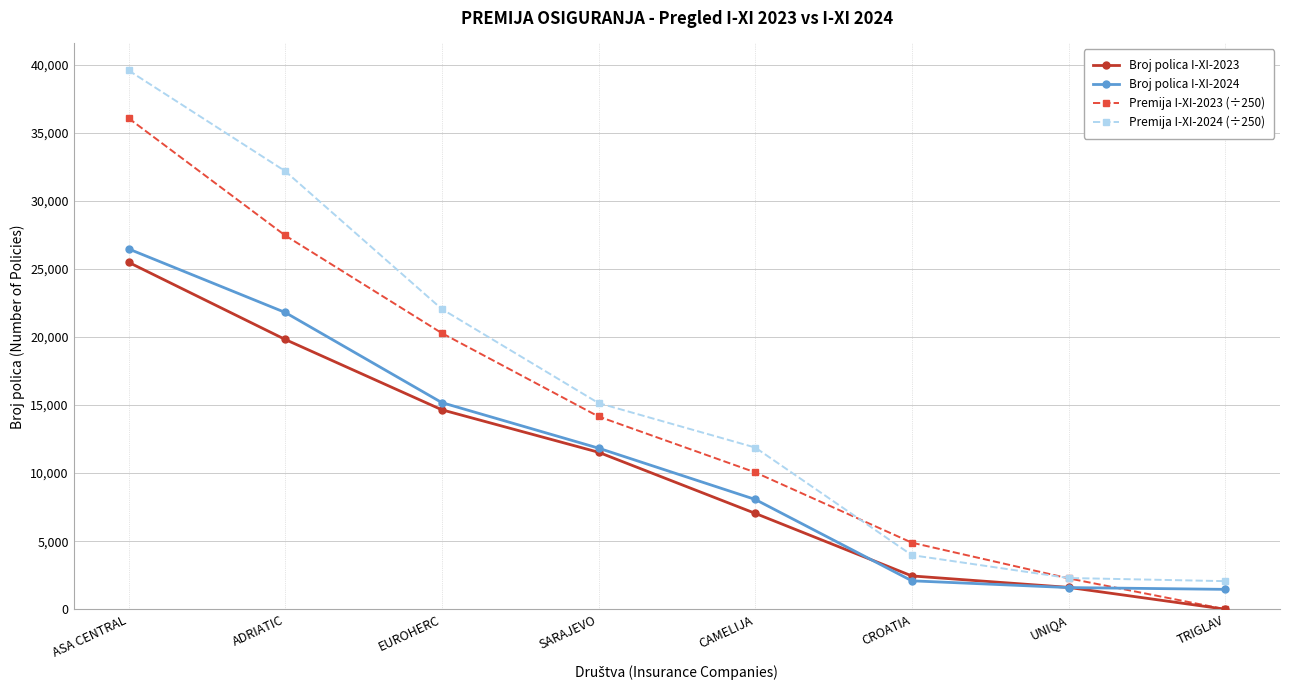

What is the maximum value for Premija I-XI-2023 (÷250)?

36084.0